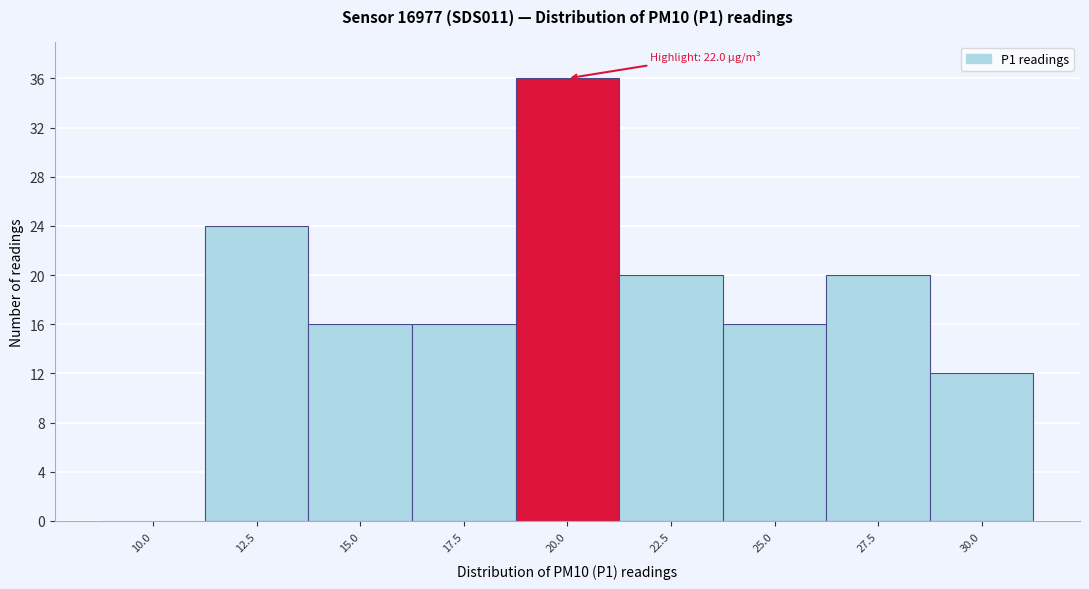

Reading left to right, list all the values displayed in this chart.

10.0=0	12.5=24	15.0=16	17.5=16	20.0=36	22.5=20	25.0=16	27.5=20	30.0=12